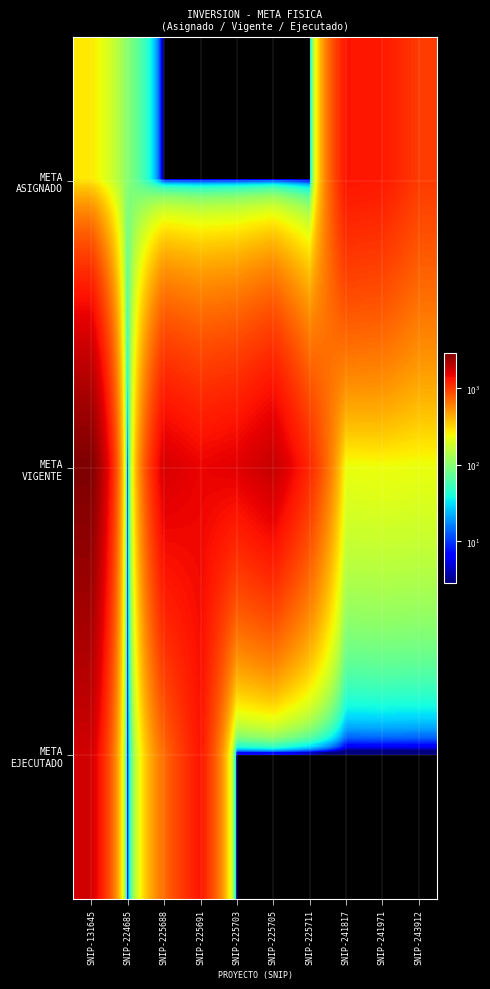

Which series has the largest total across all categories?

META VIGENTE